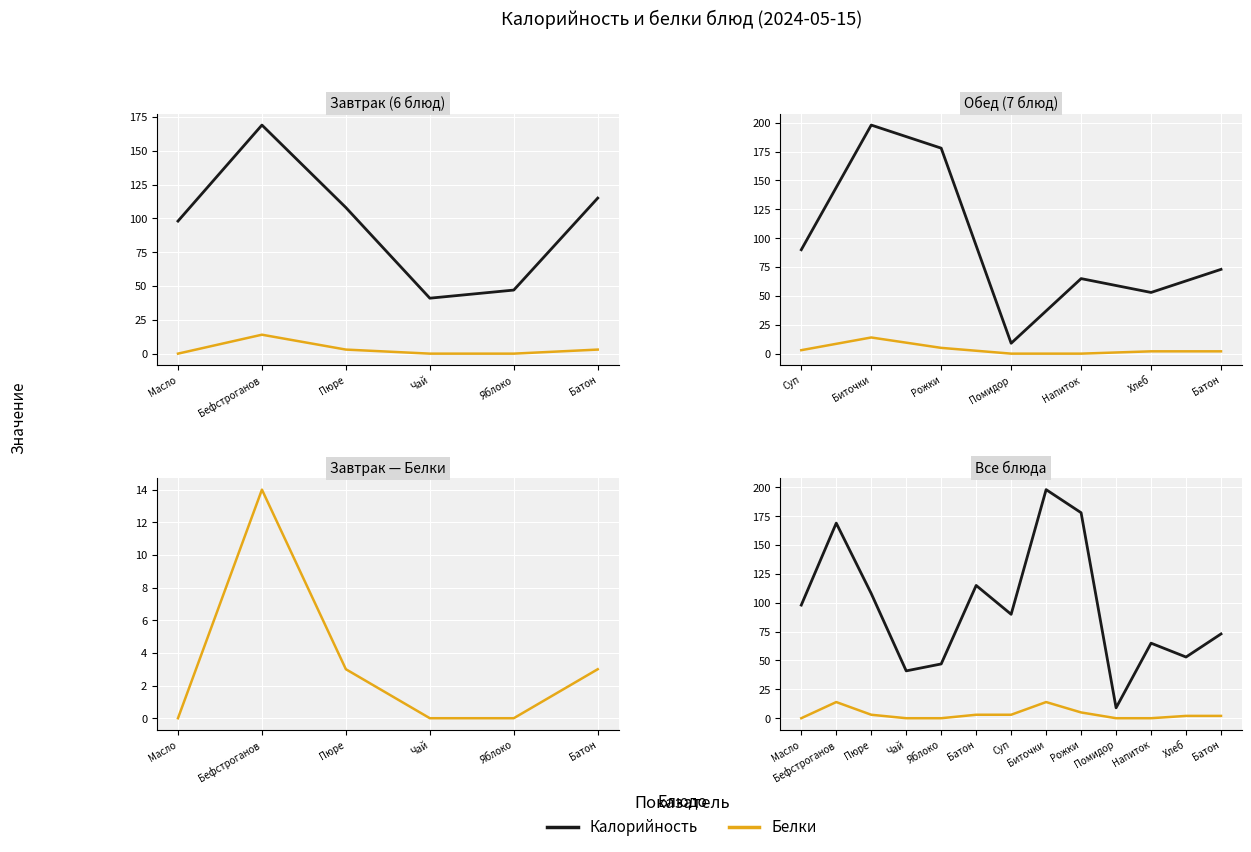

Which label corresponds to the smallest value in the chart?

Масло